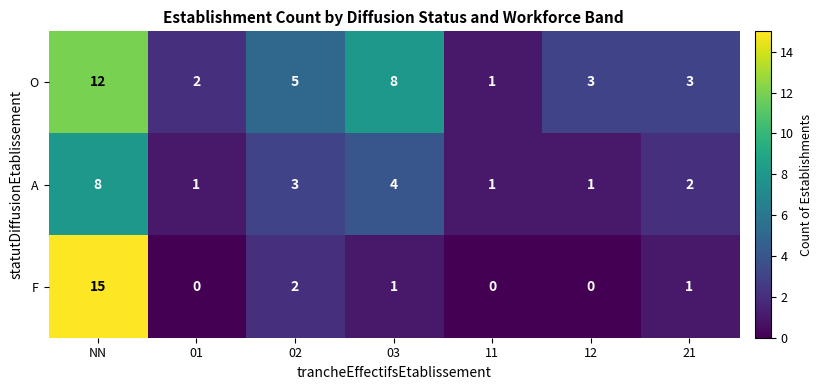

What is the sum of all F values?

19